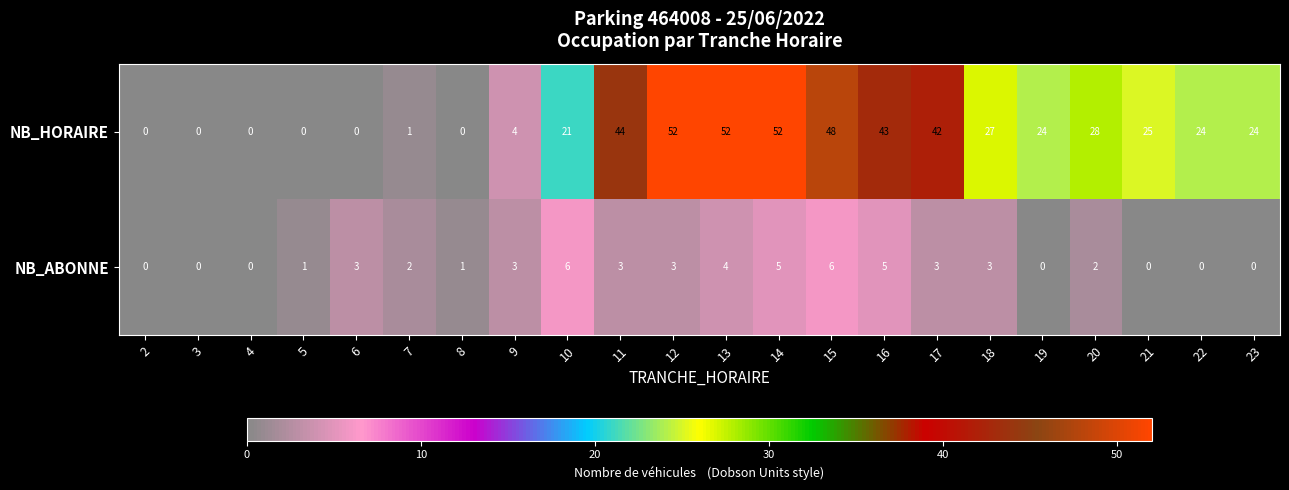

List the series in order of their overall mean, lowest first.

NB_ABONNE, NB_HORAIRE